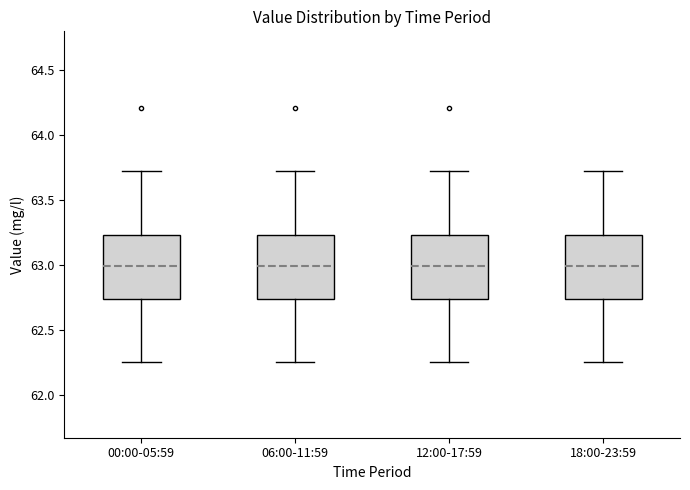

Reading left to right, transcribe this box plot: for each box, give where its median line is, the range the box spans, and where its two whiskers end, as read against the y-axis. The values are not printed on the chart, so give them approximately, as read against the axis.

00:00-05:59: median 63.00, box 62.75 to 63.25, whiskers 62.25 to 63.70
06:00-11:59: median 63.00, box 62.75 to 63.25, whiskers 62.25 to 63.70
12:00-17:59: median 63.00, box 62.75 to 63.25, whiskers 62.25 to 63.70
18:00-23:59: median 63.00, box 62.75 to 63.25, whiskers 62.25 to 63.70